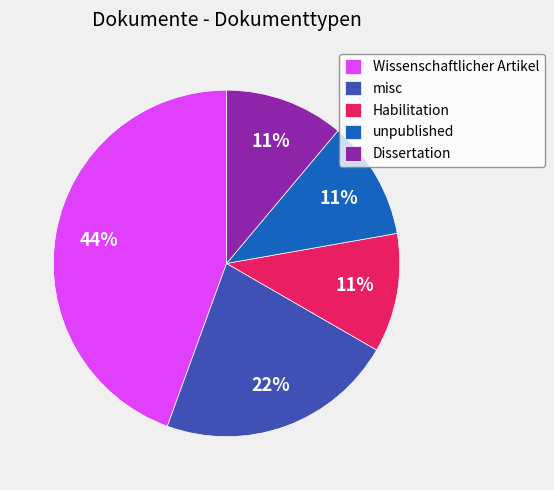

Is there any slice that represents more than half of the pie?

No